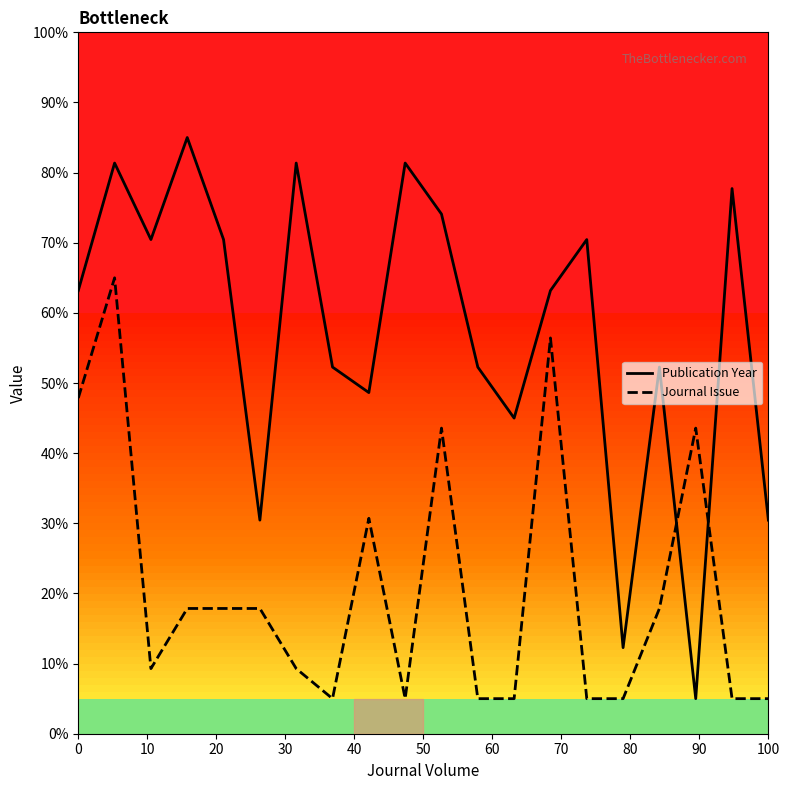

Which series has the widest spread of values?

Publication Year